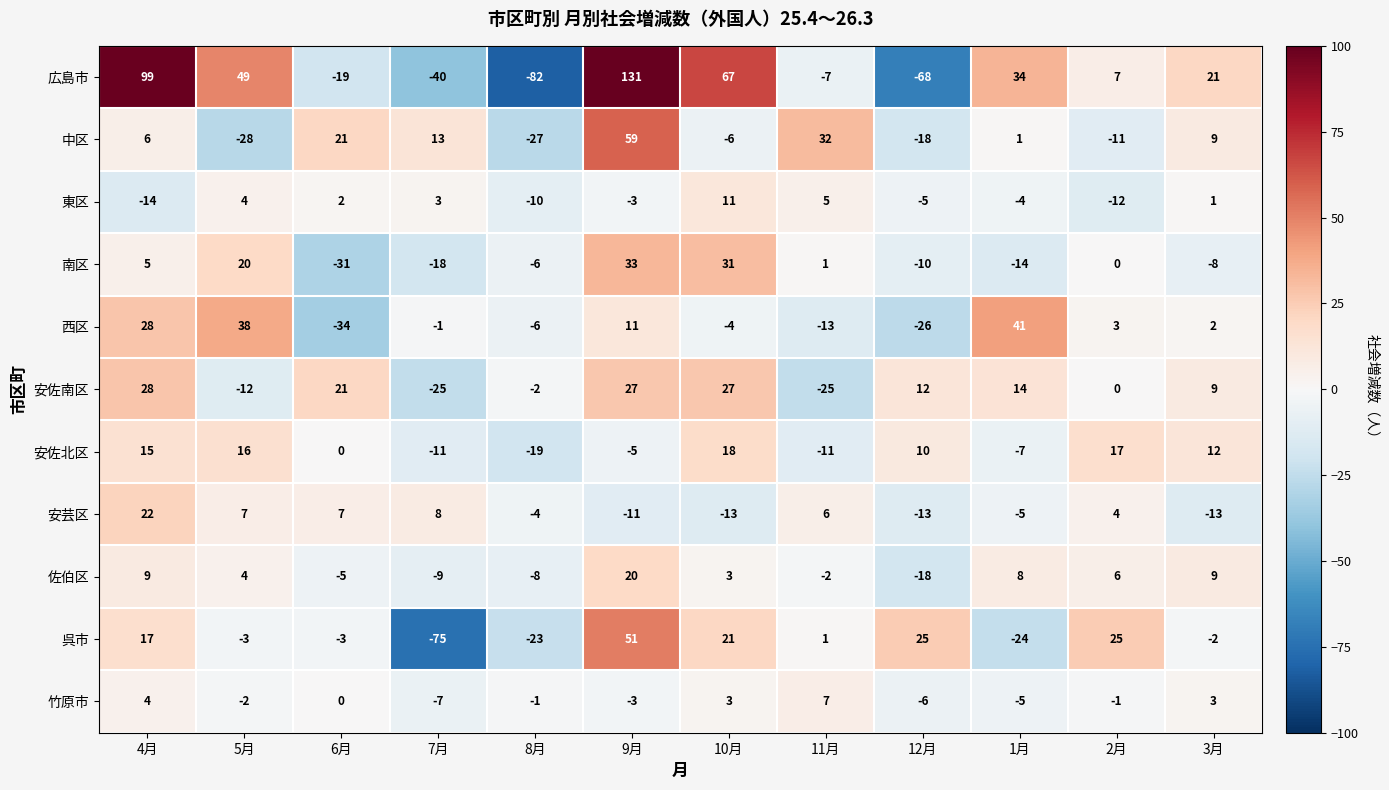

What is the sum of all 東区 values?

-22